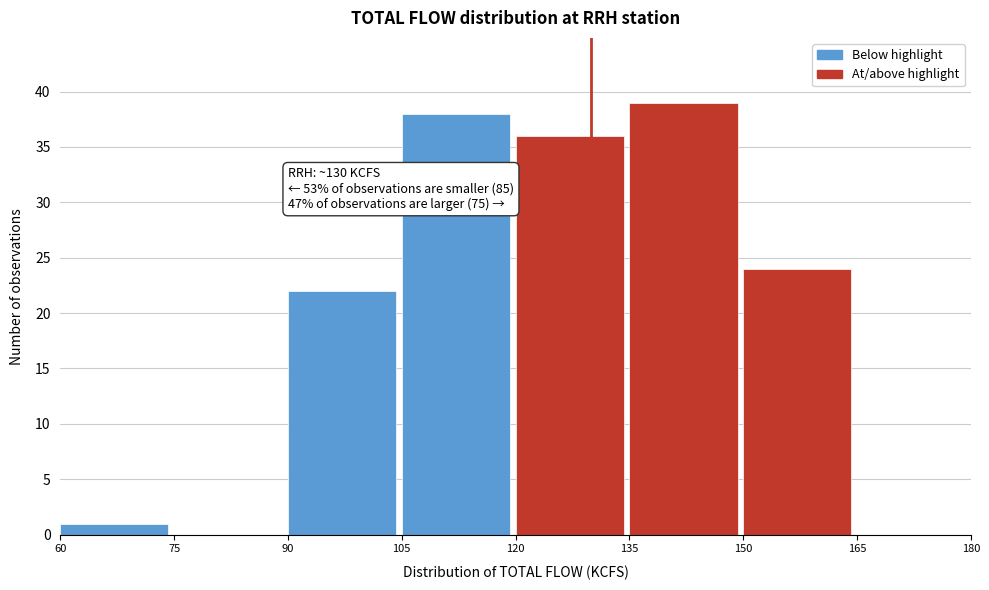

Which range on the x-axis has the tallest bar?

135 to 150